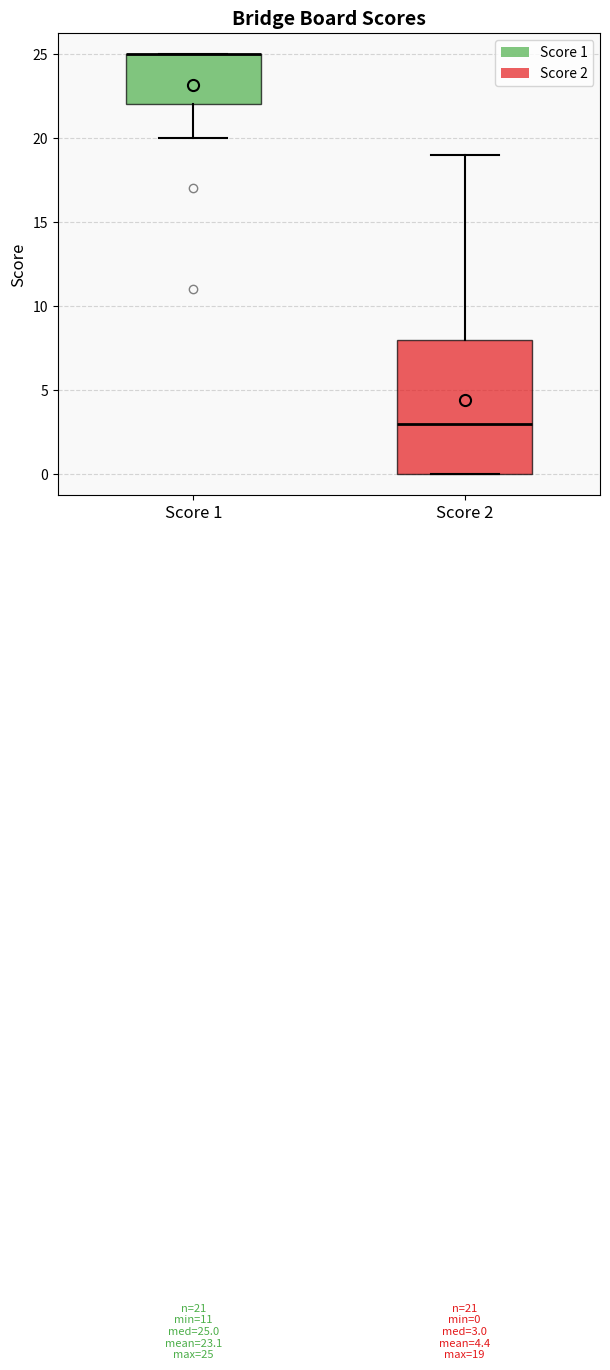

Which box is the tallest, from its lower edge to its upper edge?

Score 2